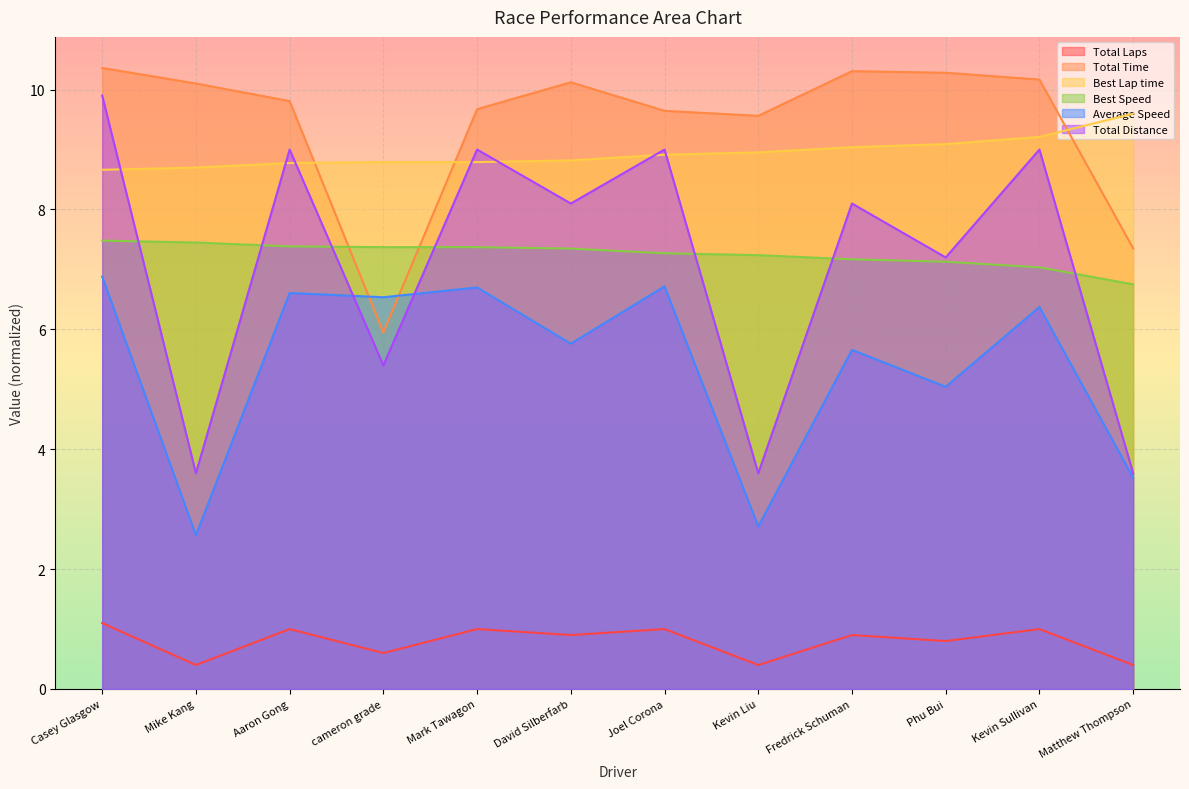

Where is Total Time nearest to the value 8?

Matthew Thompson